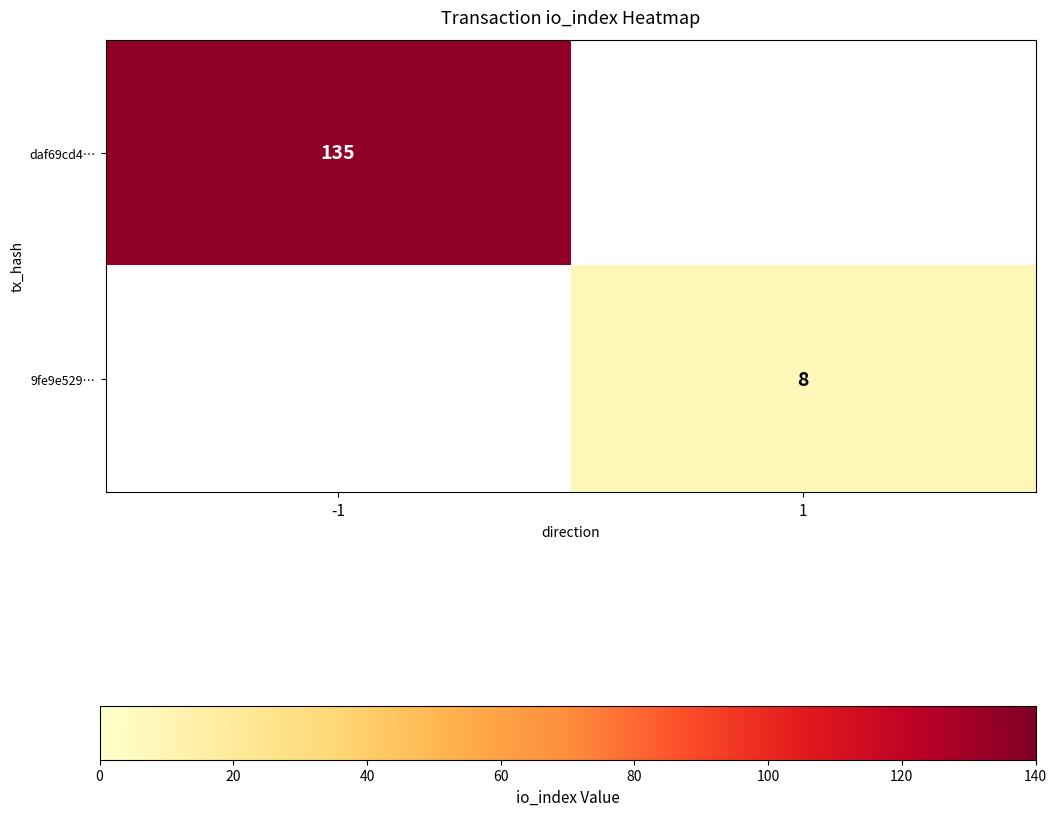

The 9fe9e529… series shows 5 at 1. True or false?

False